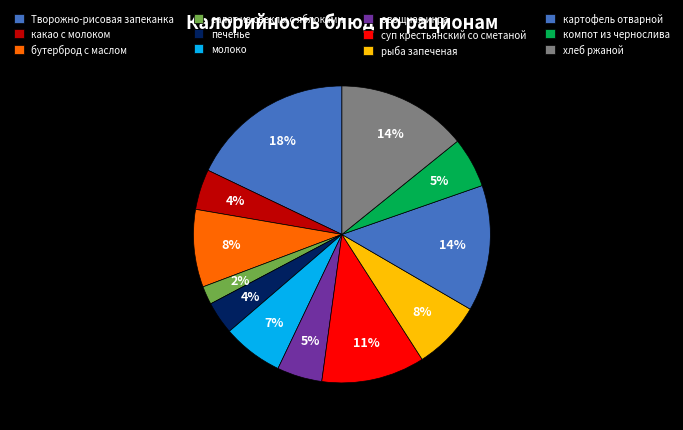

How many slices are in this pie chart?

12